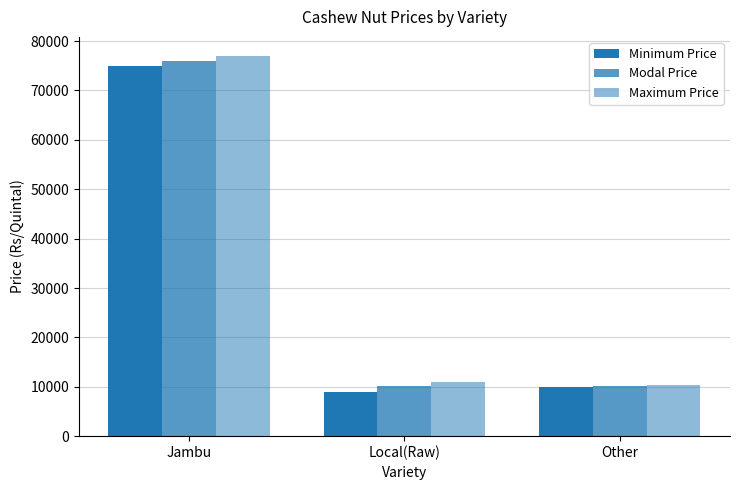

Does the chart contain stacked bars?

No